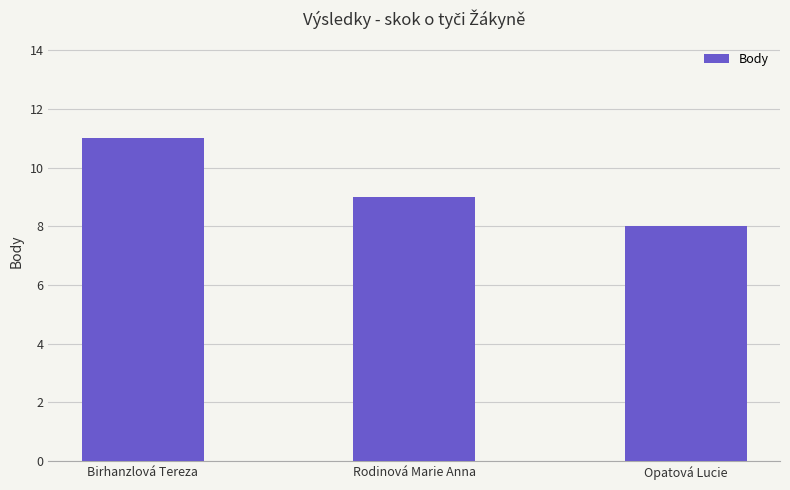

How many data points are less than 9?

1